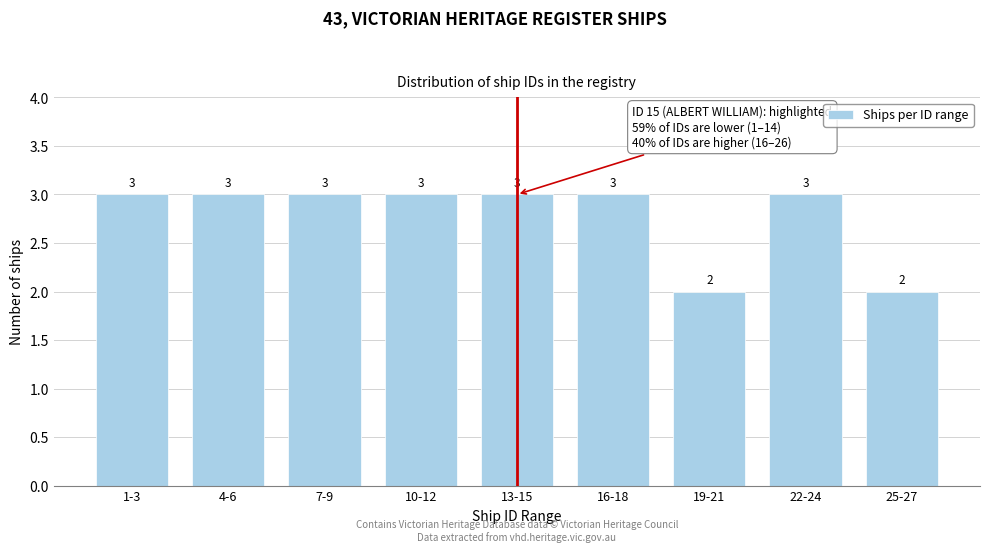

Reading left to right, extract all data points from this chart.

1-3=3	4-6=3	7-9=3	10-12=3	13-15=3	16-18=3	19-21=2	22-24=3	25-27=2